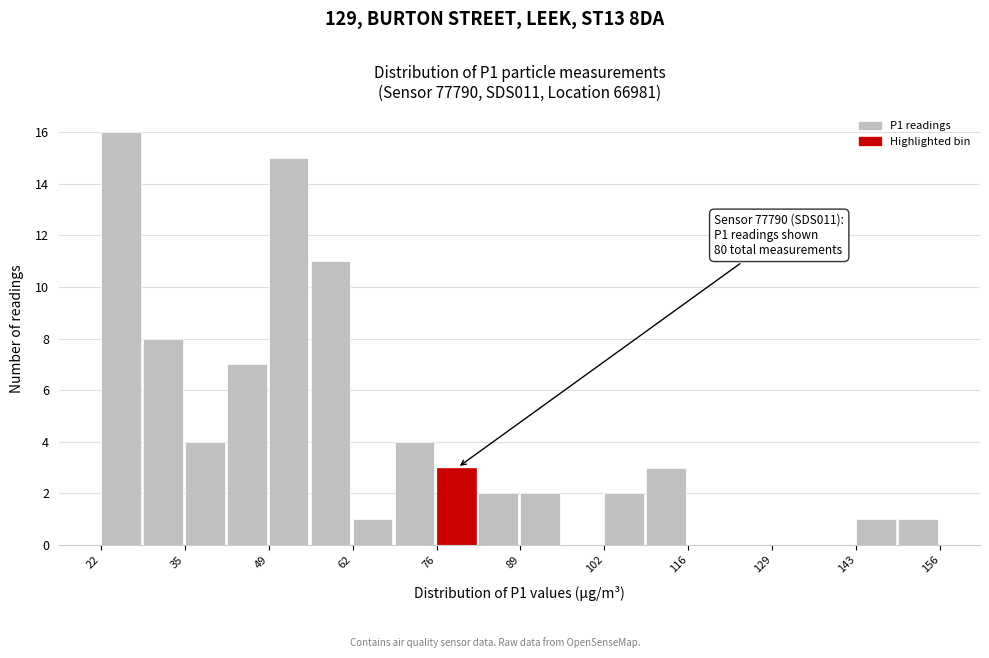

Read against the x-axis, roughly where is the centre of the tallest bar?

24